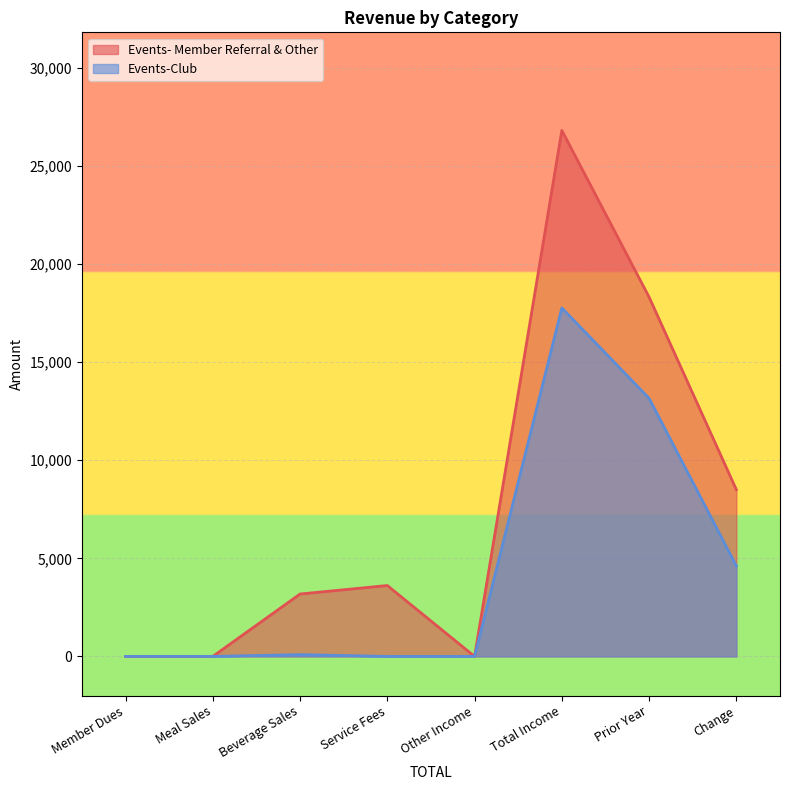

What value does the Events- Member Referral & Other series have at Service Fees, to the nearest 10?

3610